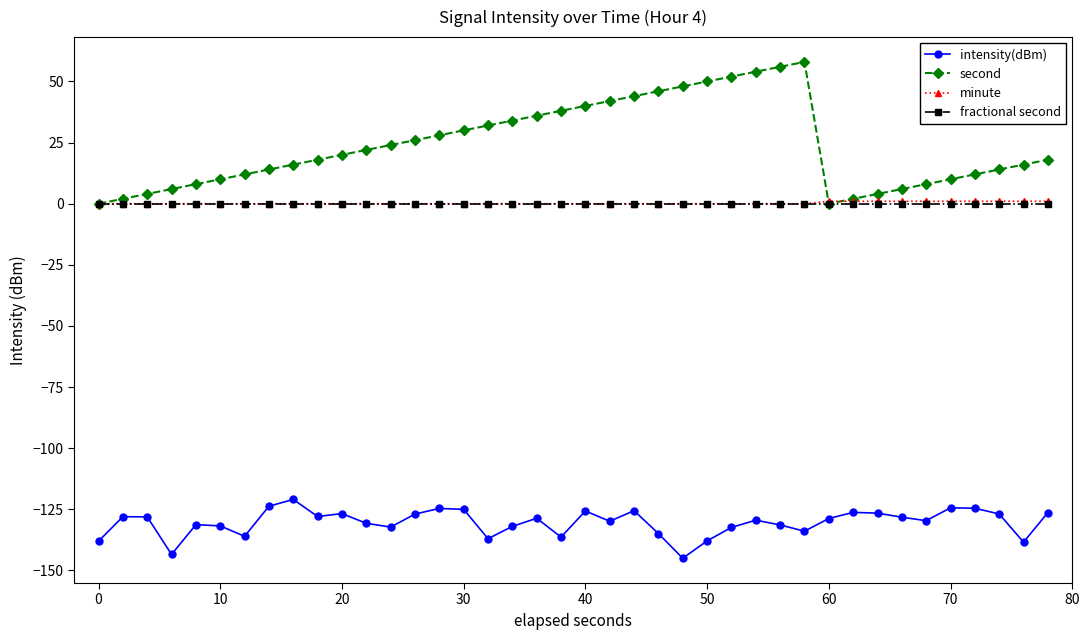

True or false: second has more than 2 points higher than both neighbors.

False